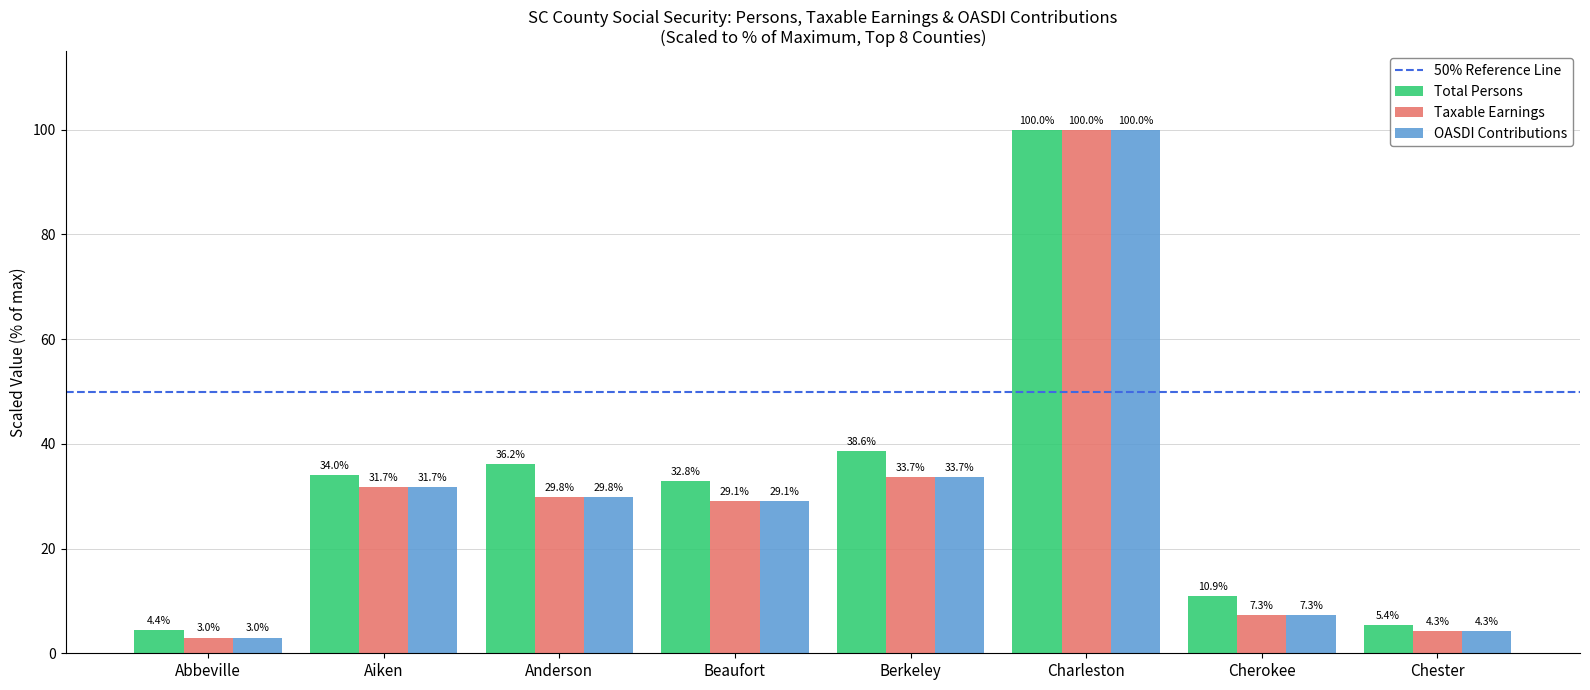

The Total Persons series shows 157.5 at Charleston. True or false?

False